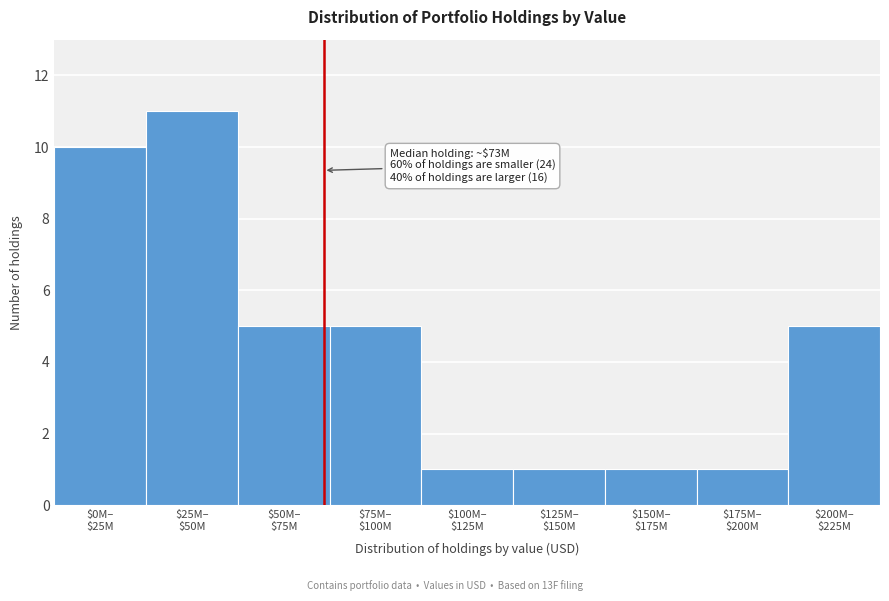

Reading right to left, extract all data points from this chart.

5	1	1	1	1	5	5	11	10